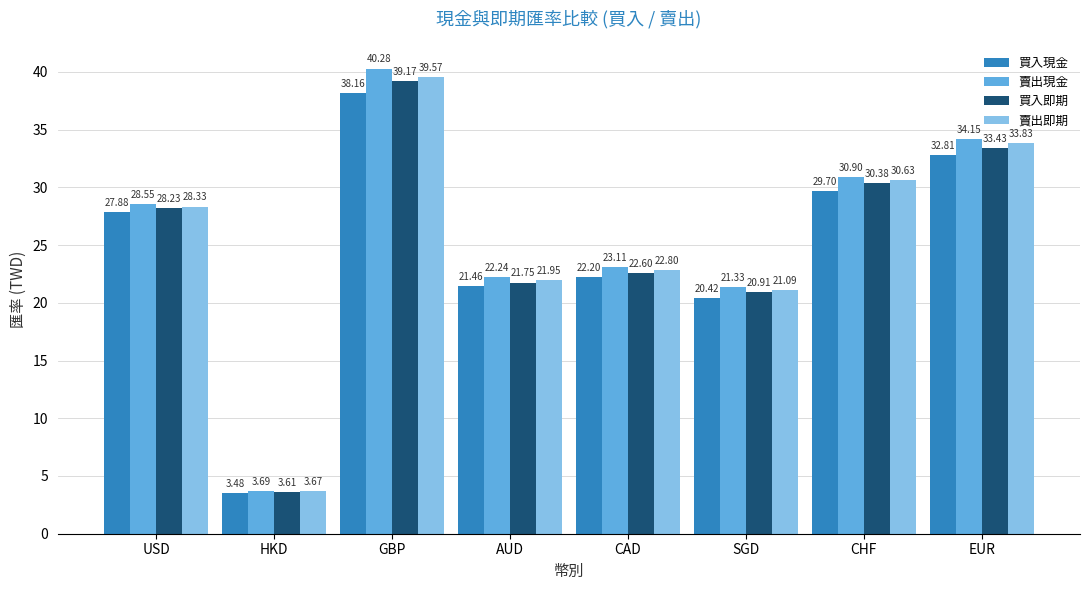

How many data points in 買入即期 are above 28?

4